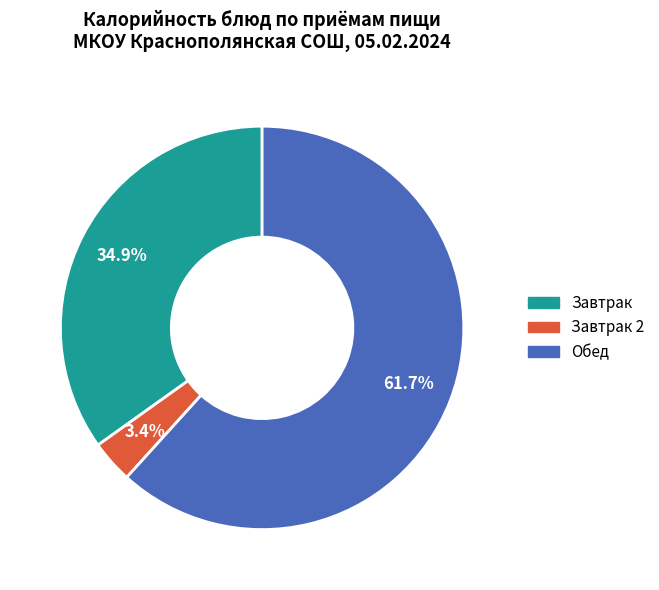

Is there a majority slice in this chart?

Yes